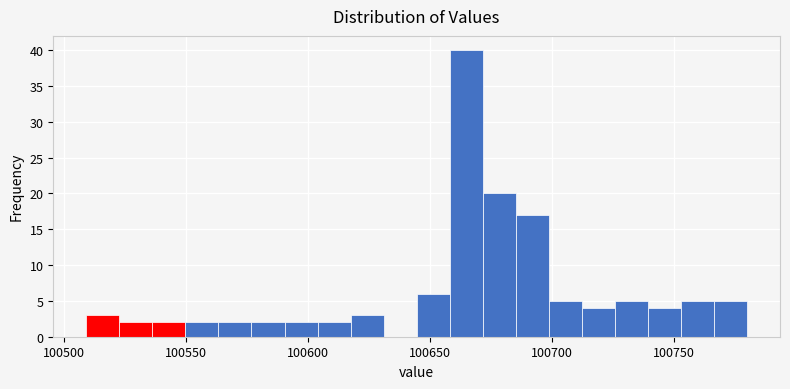

Read against the x-axis, roughly where is the centre of the tallest bar?

100665